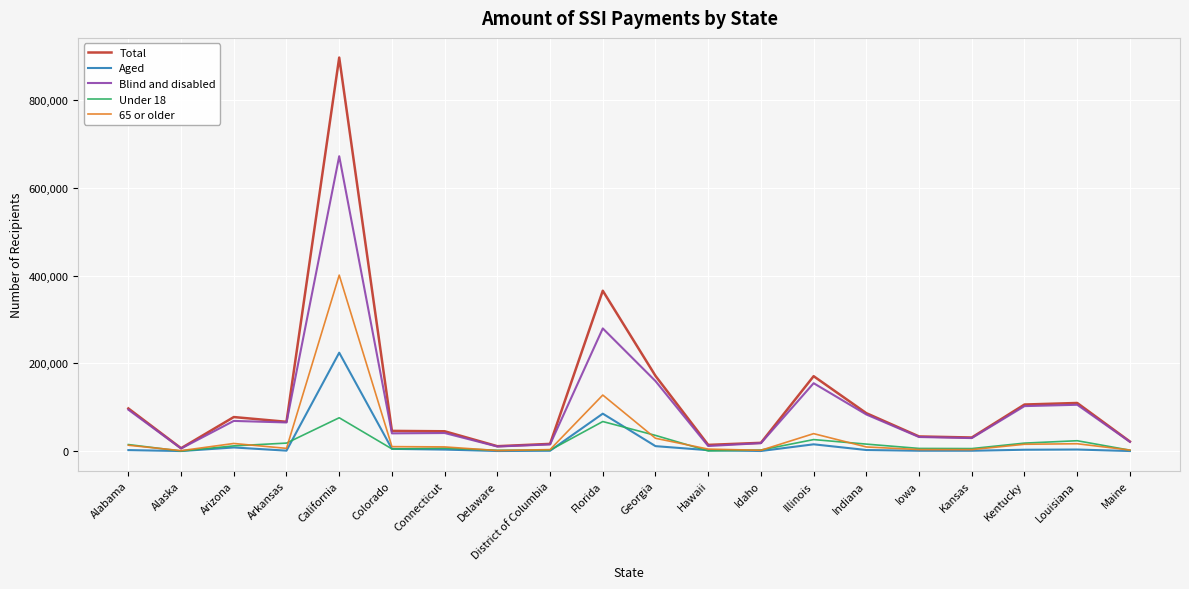

At which label is 65 or older closest to 201288?

Florida